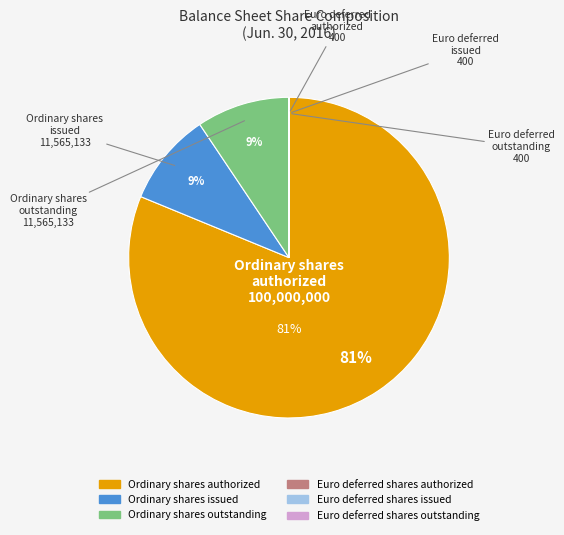

Is it true that Ordinary shares issued is 2% of the pie?

False